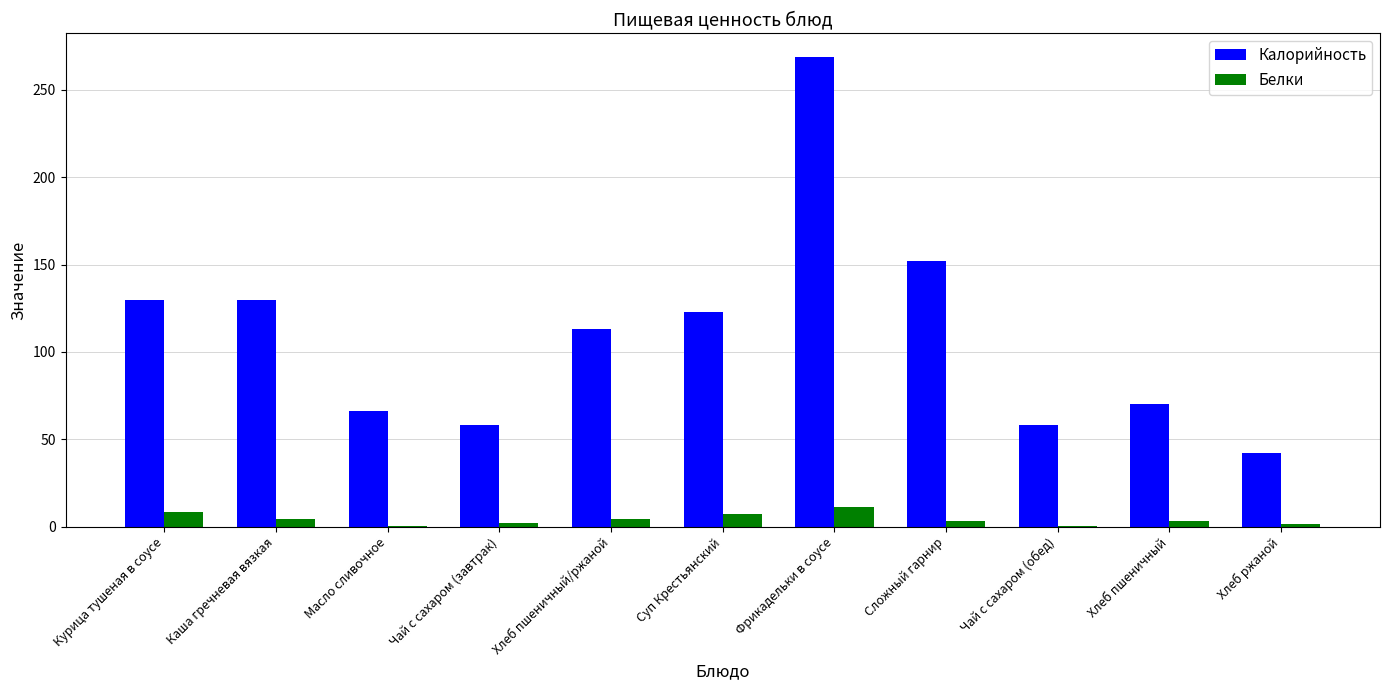

Which series has the largest total across all categories?

Калорийность